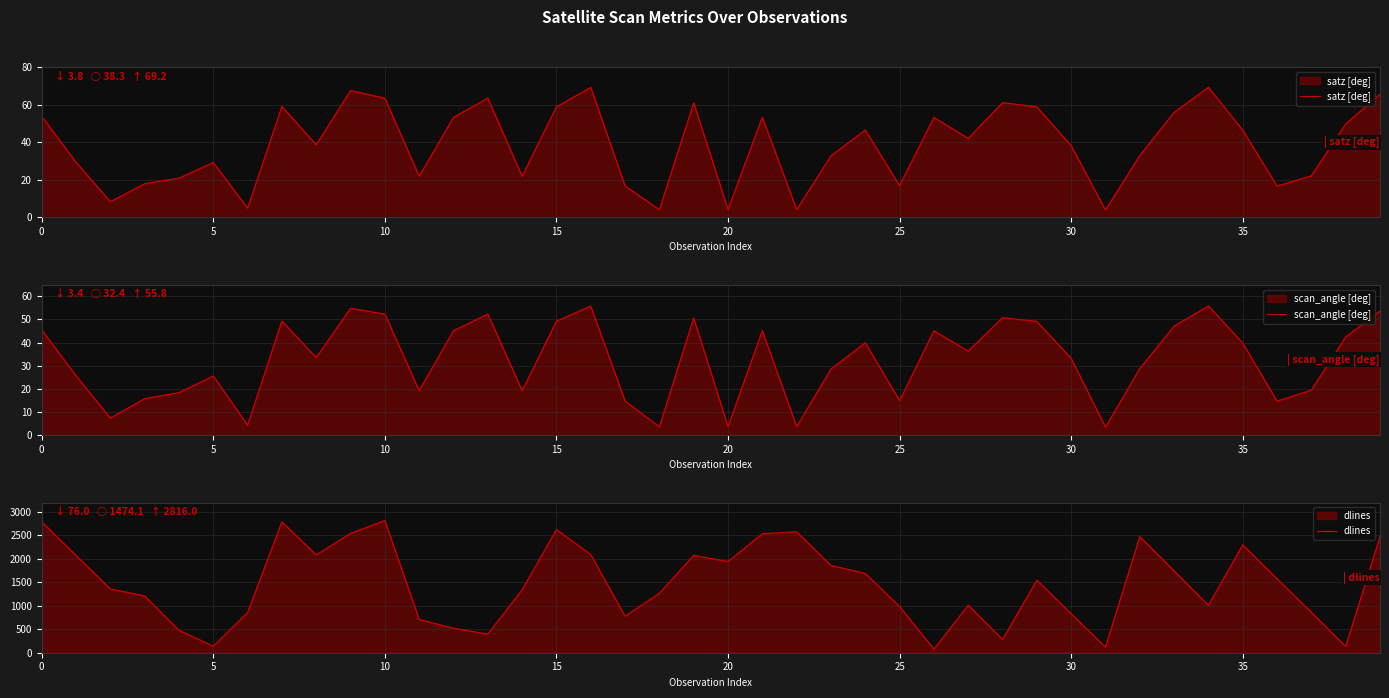

Is it true that satz [deg] equals 29.5 at 0?

False